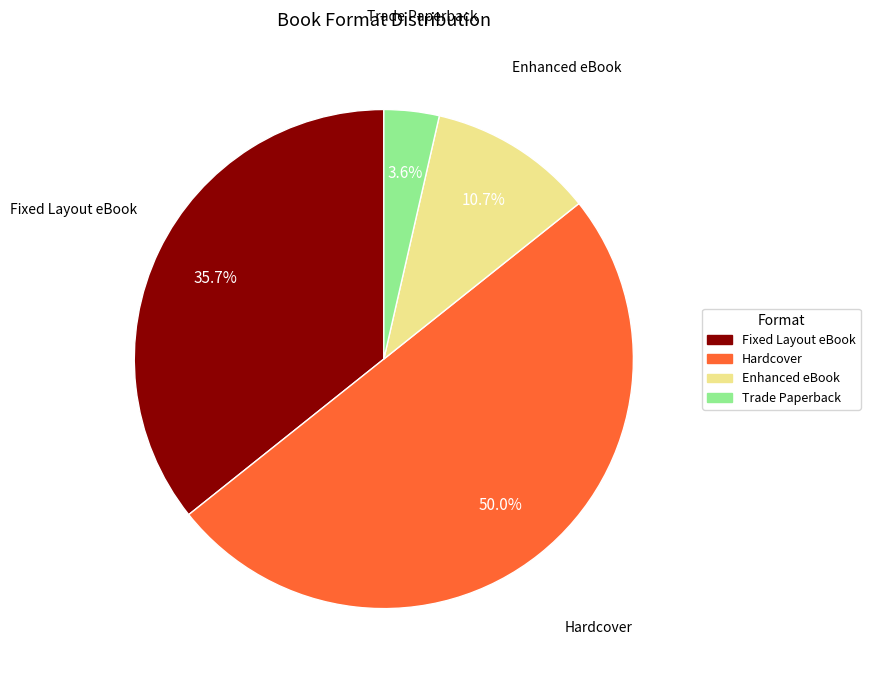

What percentage do Trade Paperback and Enhanced eBook together represent?

14.3%